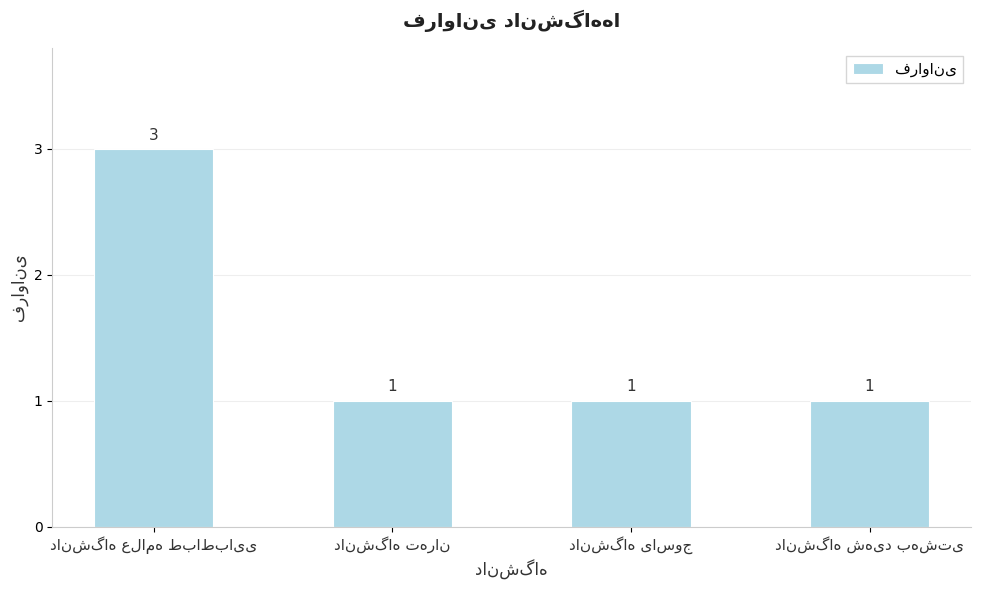

What is the maximum value shown in the chart?

3